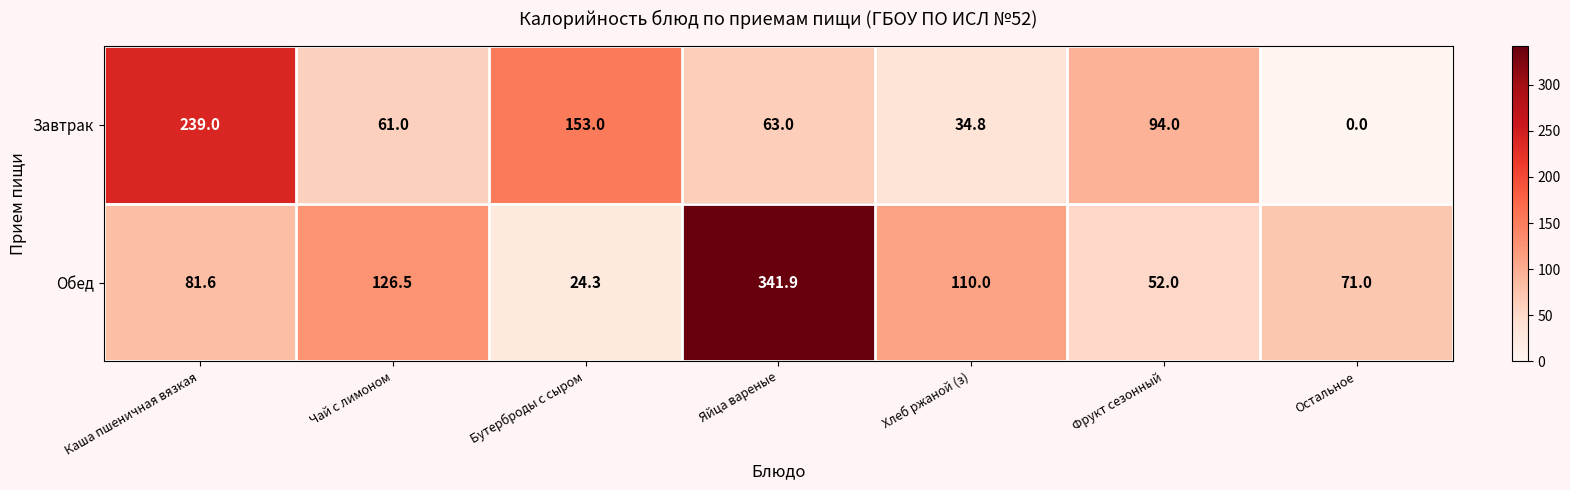

Reading left to right, list all the values displayed in this chart.

Завтрак: 239.0	61.0	153.0	63.0	34.8	94.0	0.0
Обед: 81.6	126.5	24.3	341.9	110.0	52.0	71.0